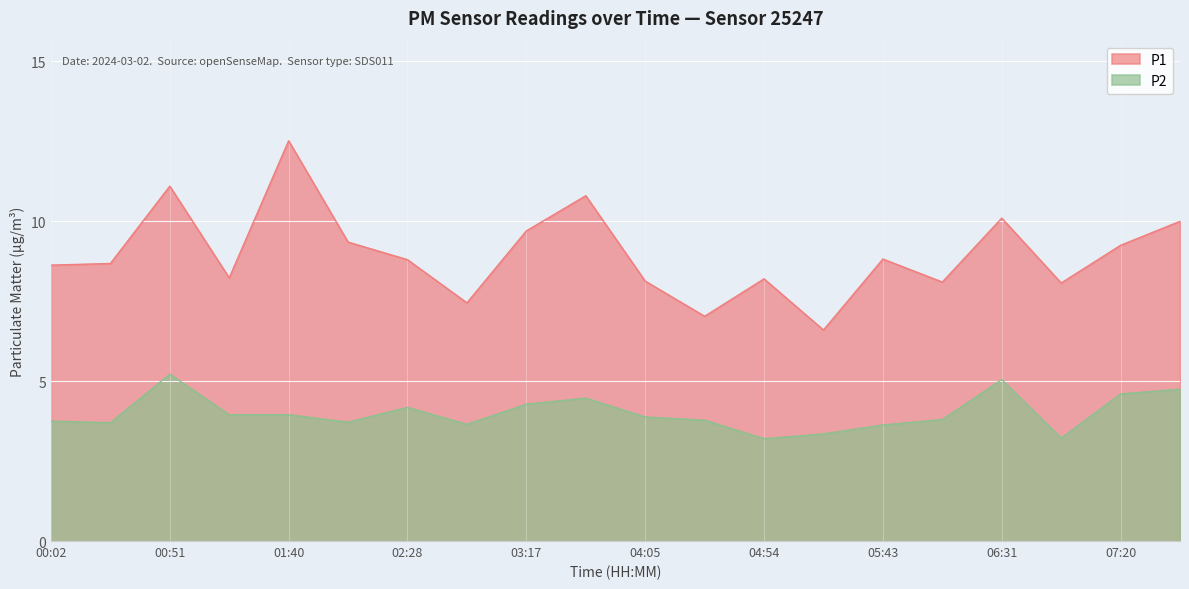

At which category does the chart reach its peak across all series?

01:40